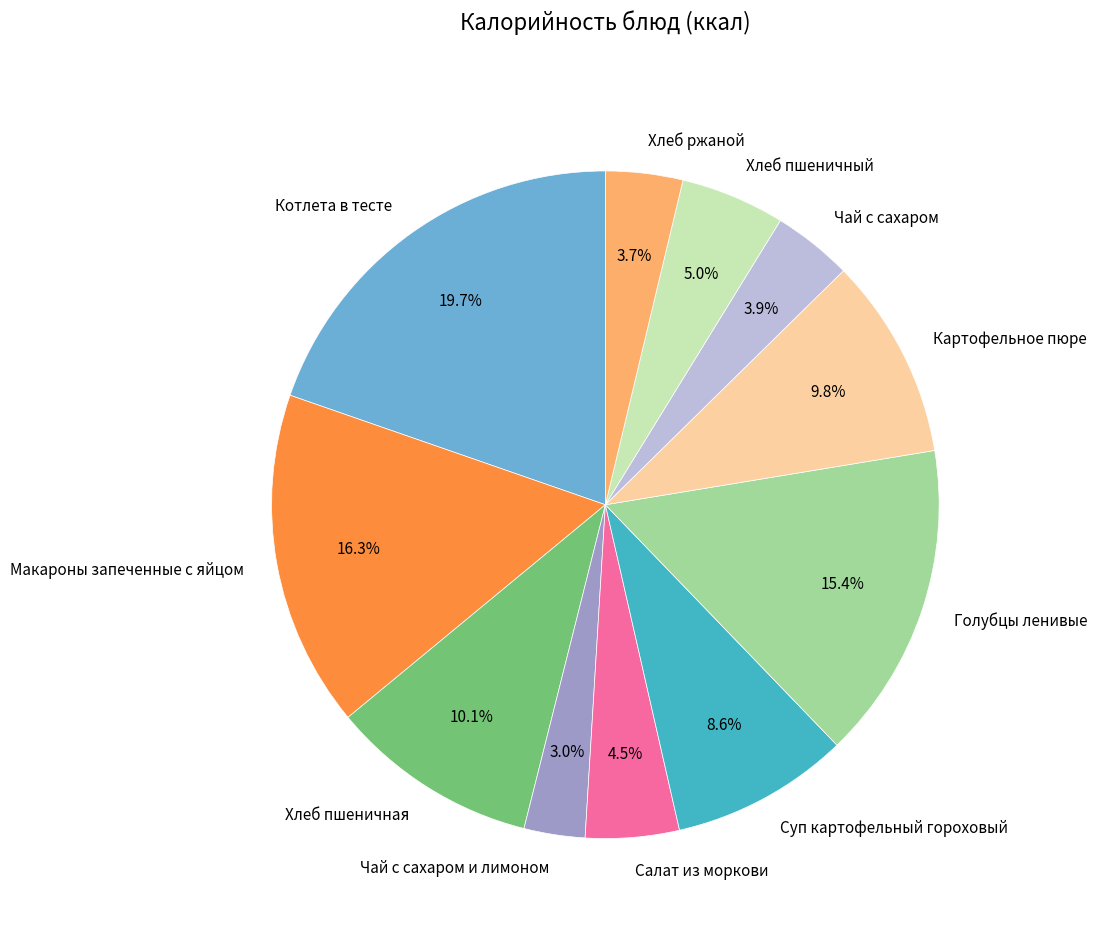

What is the largest slice in the pie chart?

Котлета в тесте